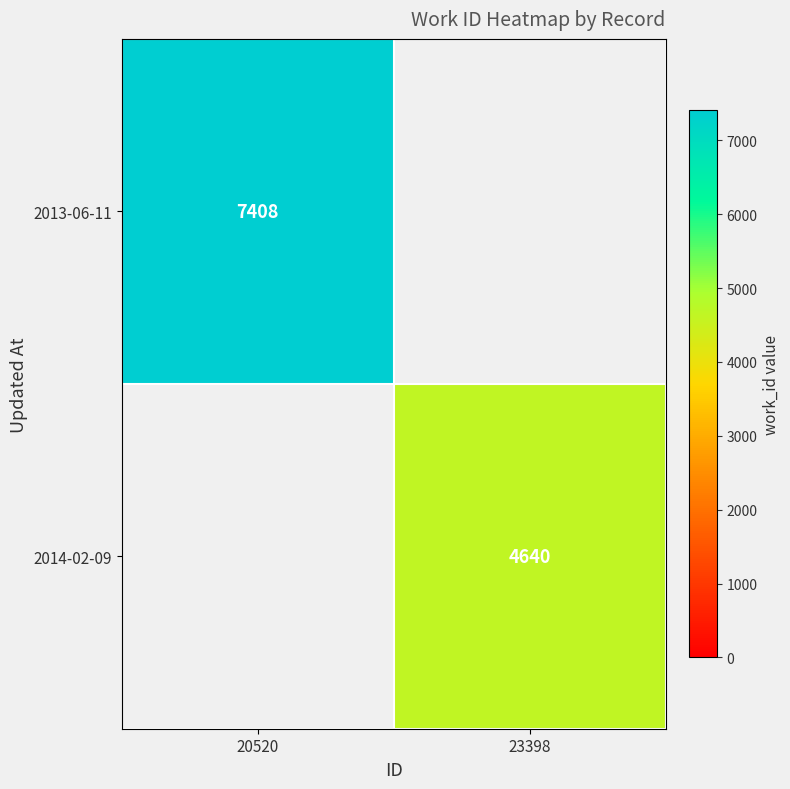

The value of 2013-06-11 at 20520 is 7408. True or false?

True